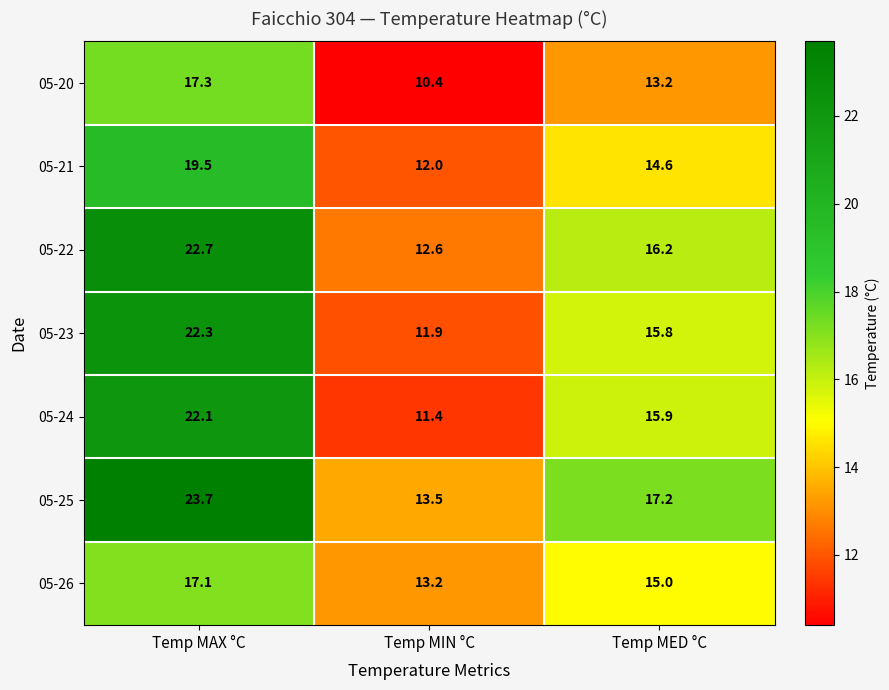

What is the minimum value shown in the chart?

10.4